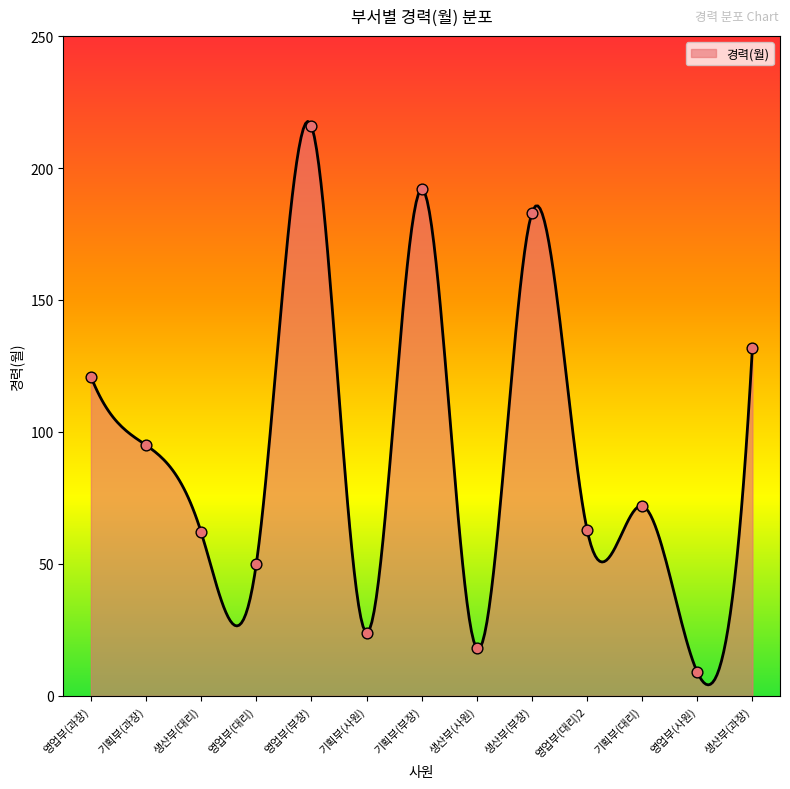

Which has a higher value, 영업부(부장) or 기획부(부장)?

영업부(부장)